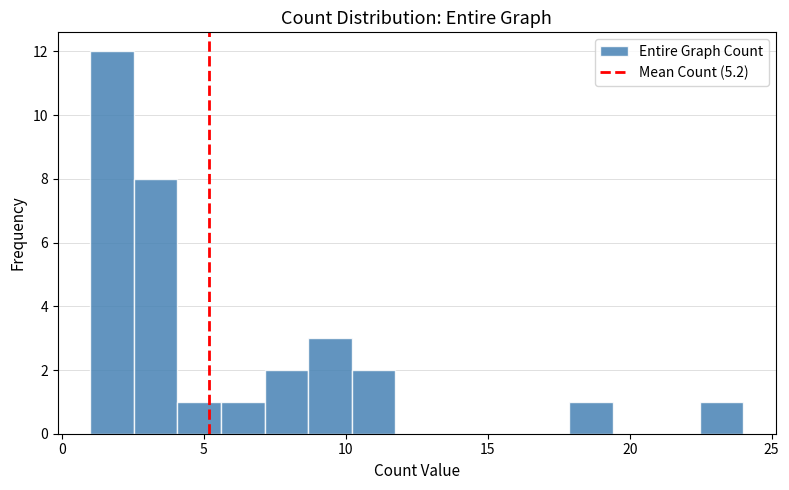

Around what value on the x-axis is the tallest bar? Give the approximate position of its centre, as read against the axis.

2.0